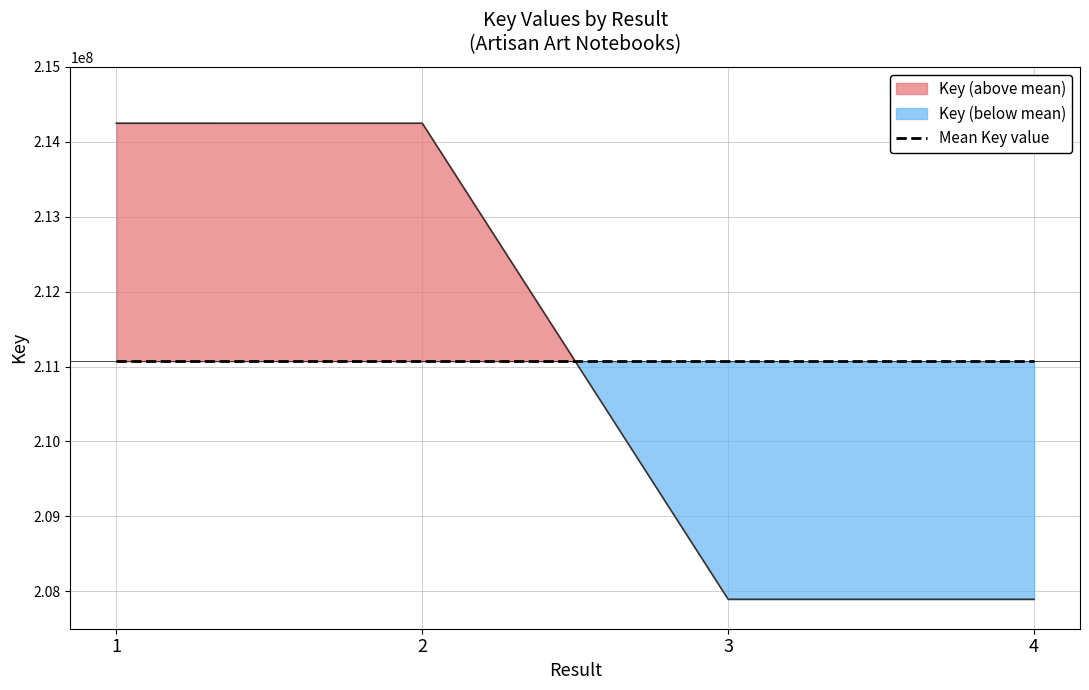

What value does the data have at 4?

207892897